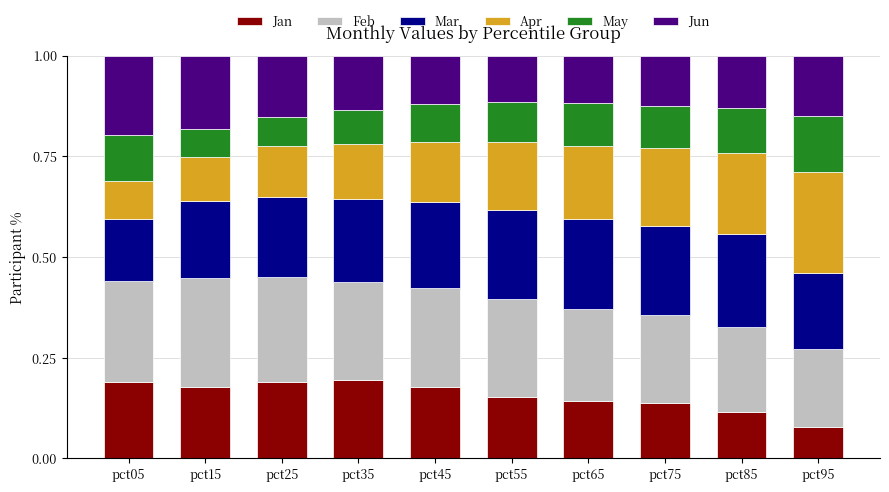

Where is Jan nearest to the value 0?

pct95